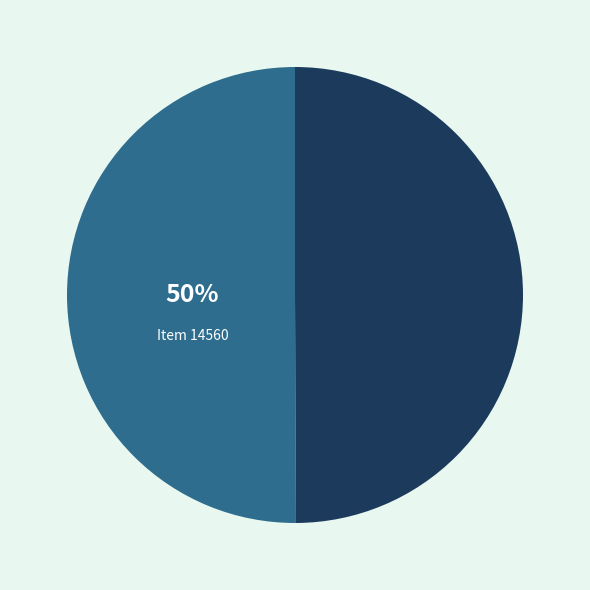

Count the number of slices in the pie.

2